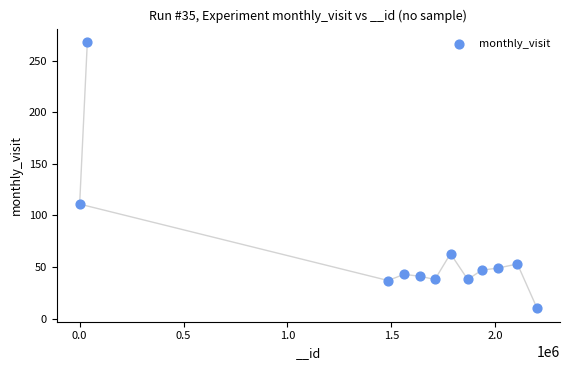

What Y value in the scatter plot is closest to 139?

111